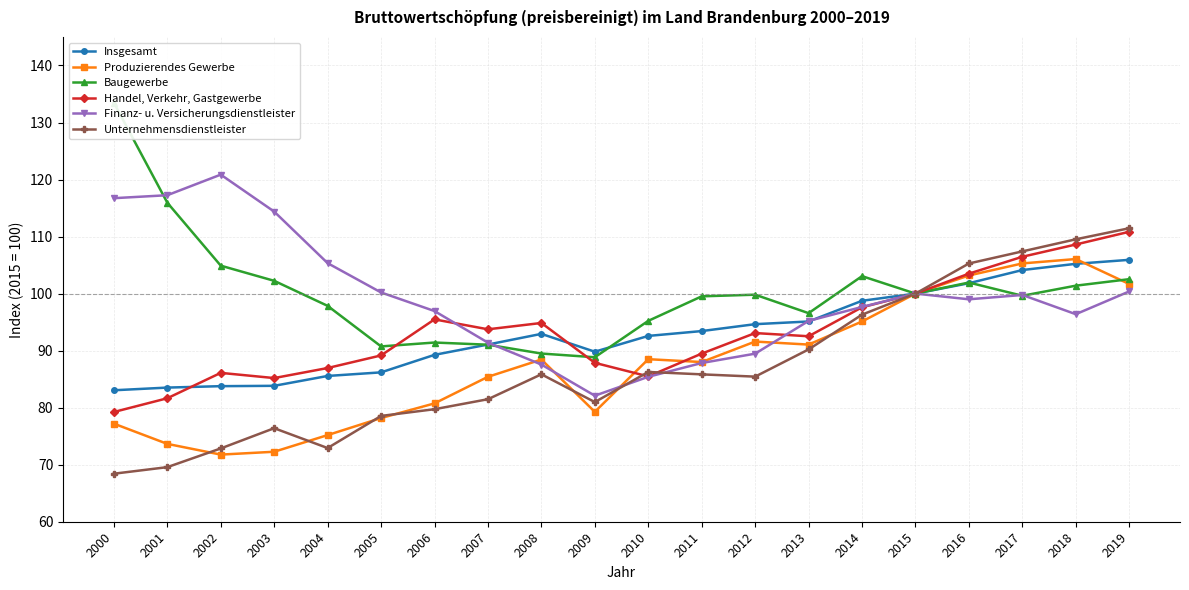

Count the number of categories in the chart.

20